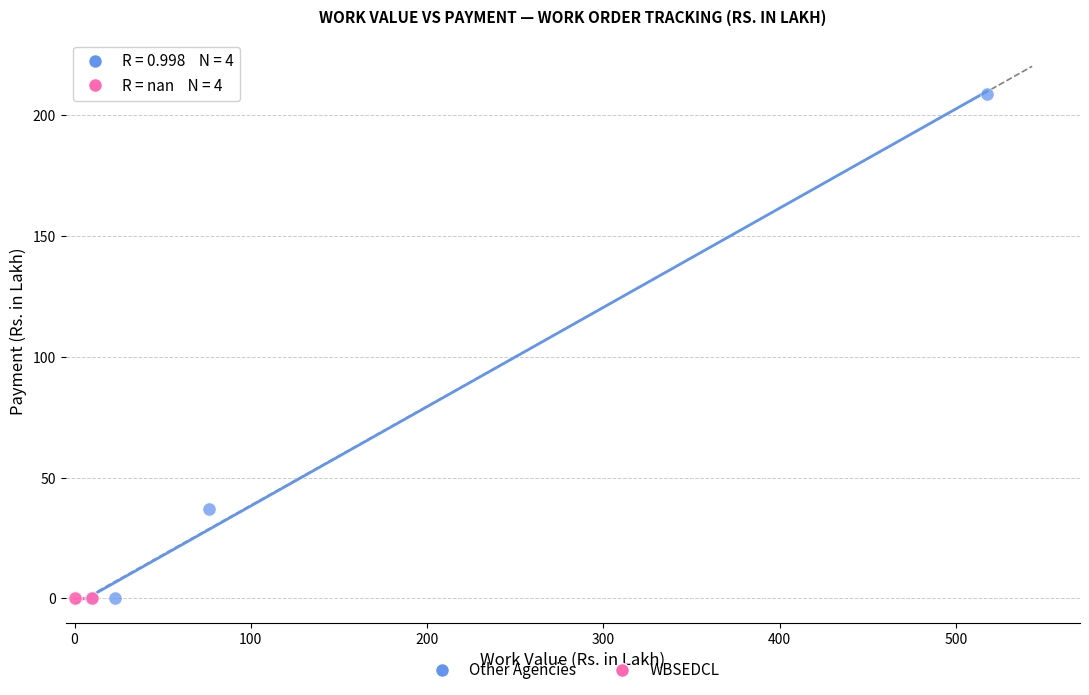

Which series contains the highest Y value?

Other Agencies